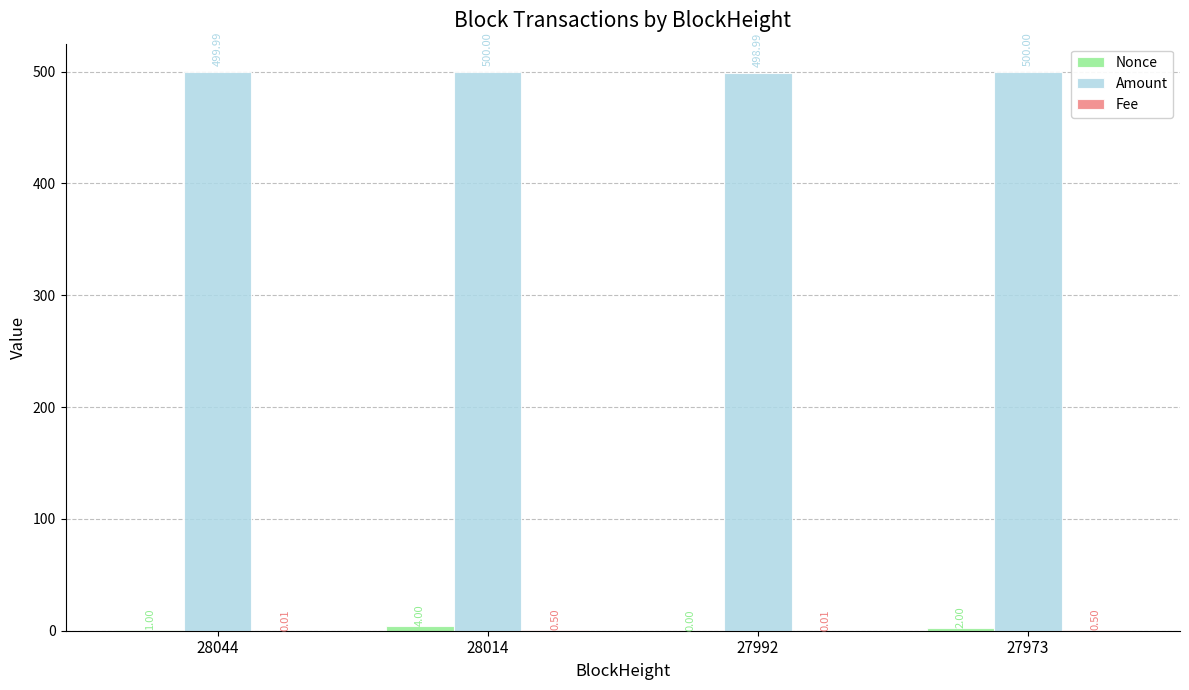

What is the total value across all series at 27992?

499.0